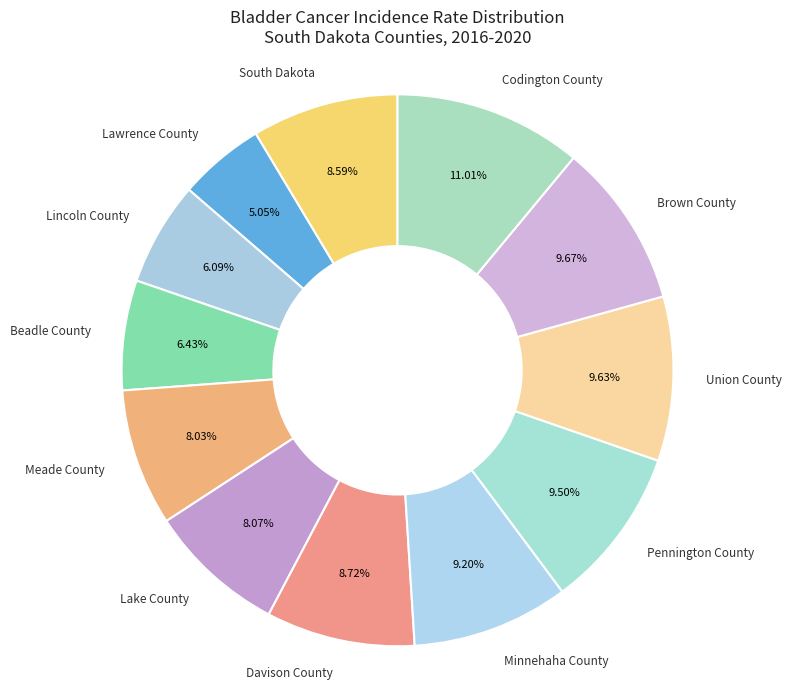

The Beadle County slice represents 20% of the pie. True or false?

False